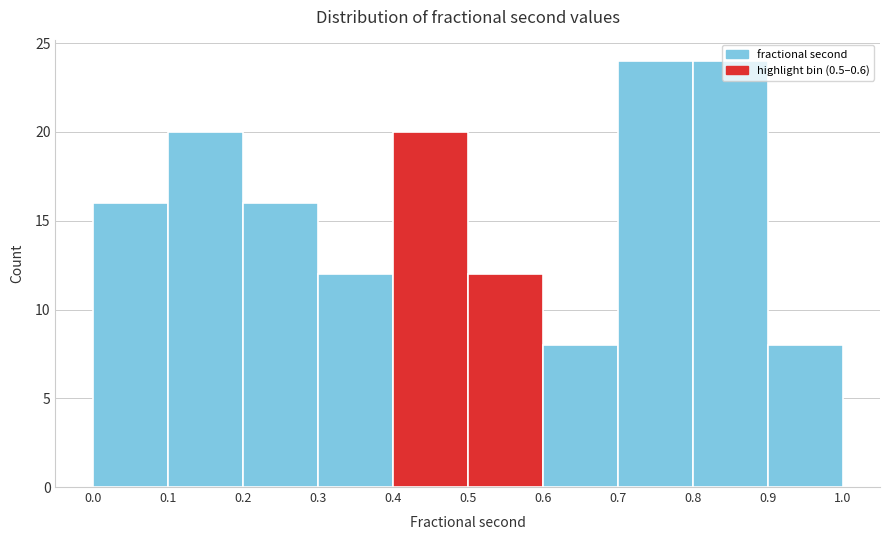

Reading left to right, transcribe this chart: for each bar, give the range it covers on the x-axis and its height. The values are not printed on the chart, so give them approximately, as read against the axis.

0.0 to 0.1: 16
0.1 to 0.2: 20
0.2 to 0.3: 16
0.3 to 0.4: 12
0.4 to 0.5: 20
0.5 to 0.6: 12
0.6 to 0.7: 8
0.7 to 0.8: 24
0.8 to 0.9: 24
0.9 to 1.0: 8